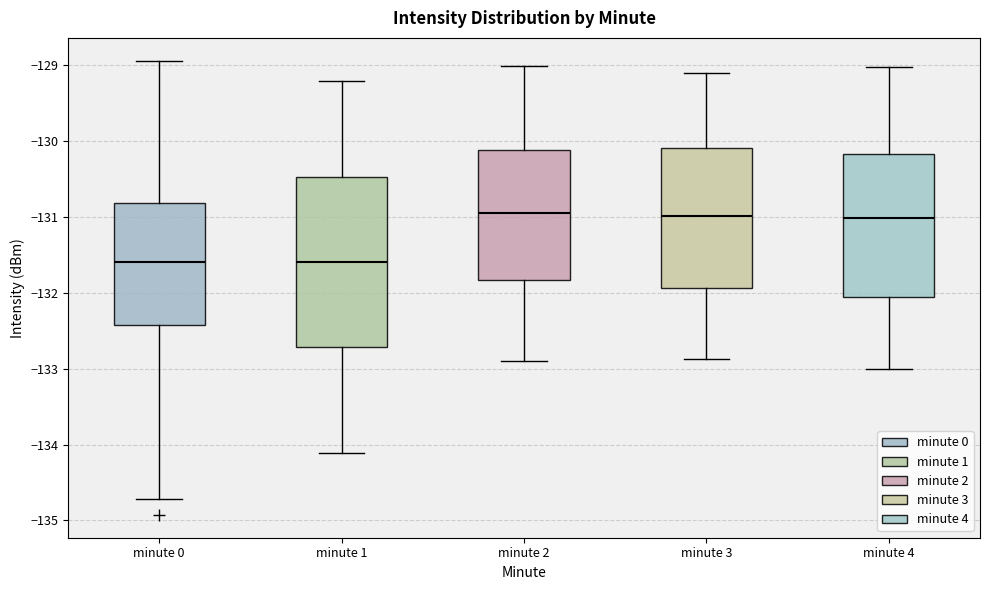

Reading left to right, transcribe this box plot: for each box, give where its median line is, the range the box spans, and where its two whiskers end, as read against the y-axis. The values are not printed on the chart, so give them approximately, as read against the axis.

minute 0: median -131.6, box -132.4 to -130.8, whiskers -134.7 to -128.9
minute 1: median -131.6, box -132.7 to -130.5, whiskers -134.1 to -129.2
minute 2: median -131.0, box -131.8 to -130.1, whiskers -132.9 to -129.0
minute 3: median -131.0, box -131.9 to -130.1, whiskers -132.9 to -129.1
minute 4: median -131.0, box -132.1 to -130.2, whiskers -133.0 to -129.0